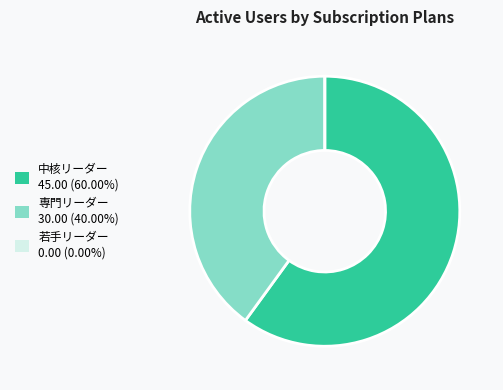

Is there a majority slice in this chart?

Yes